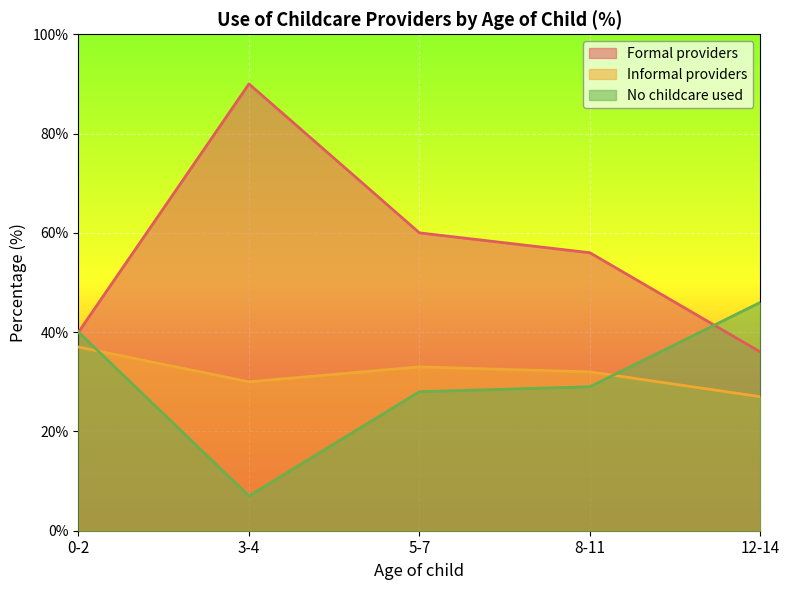

What is the label of the 2nd point from the left?

3-4